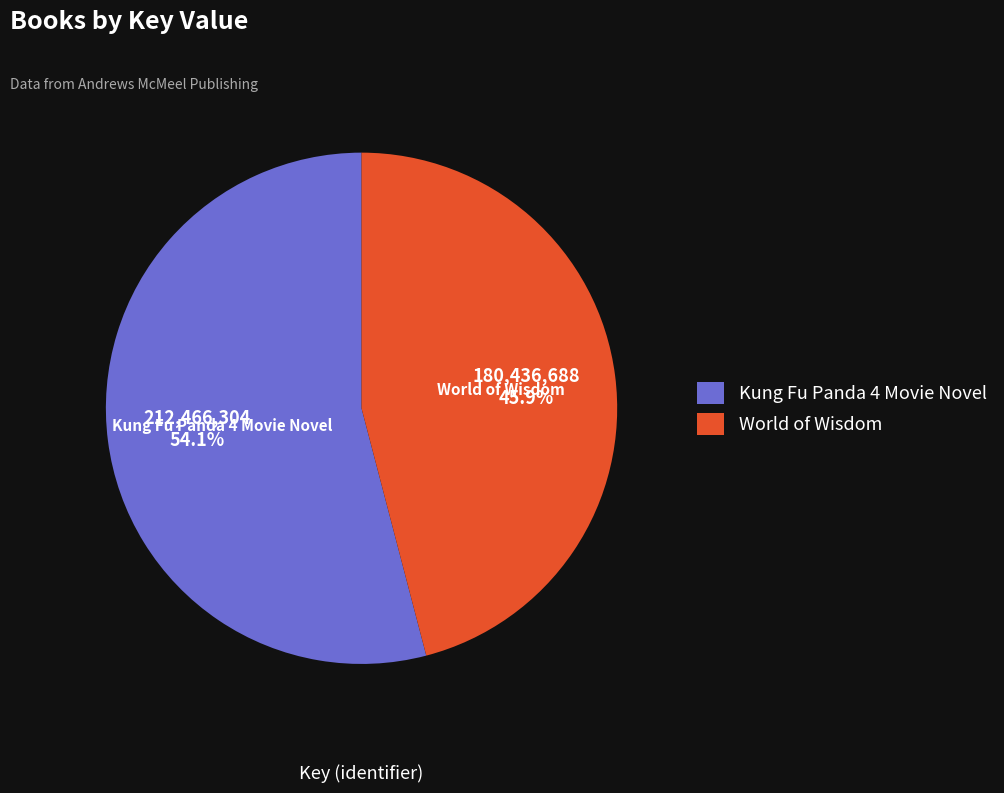

Is World of Wisdom the majority of the pie?

No